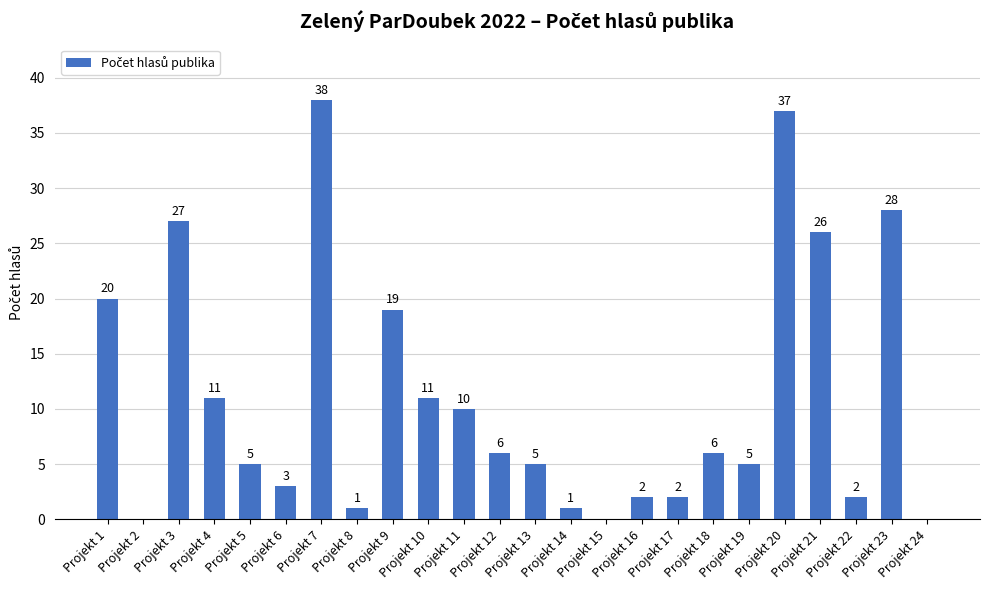

What is the greatest value displayed?

38